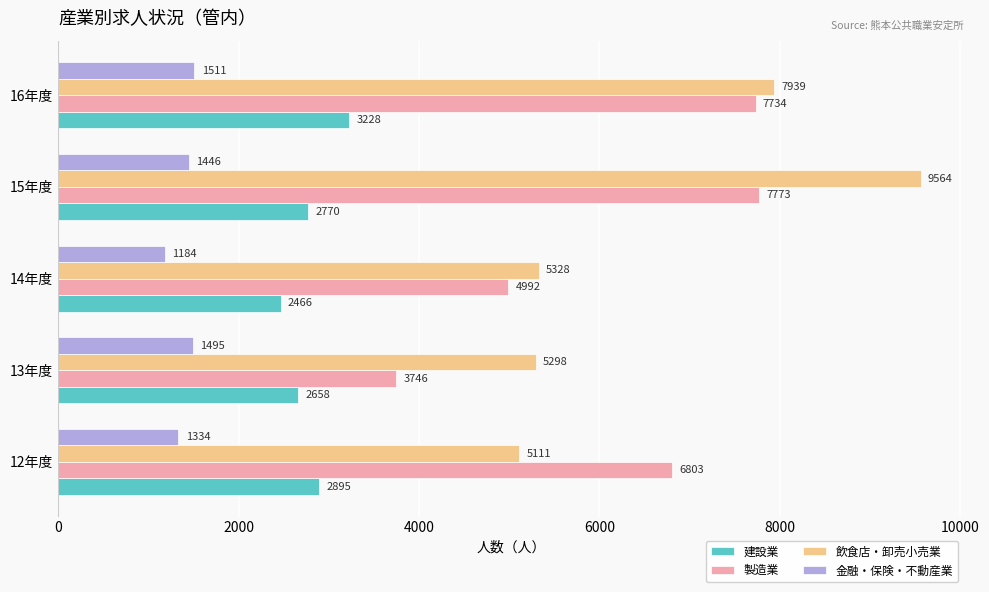

What is the maximum value shown in the chart?

9564